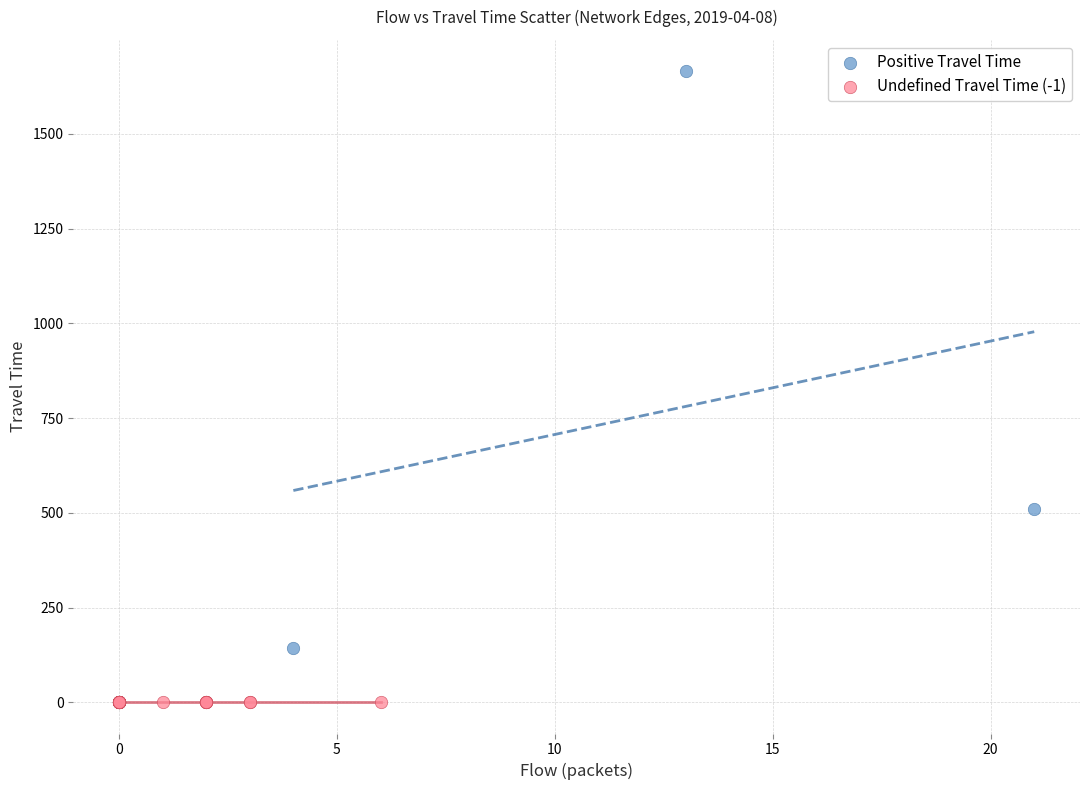

Which series reaches the minimum Y coordinate?

Undefined Travel Time (-1)